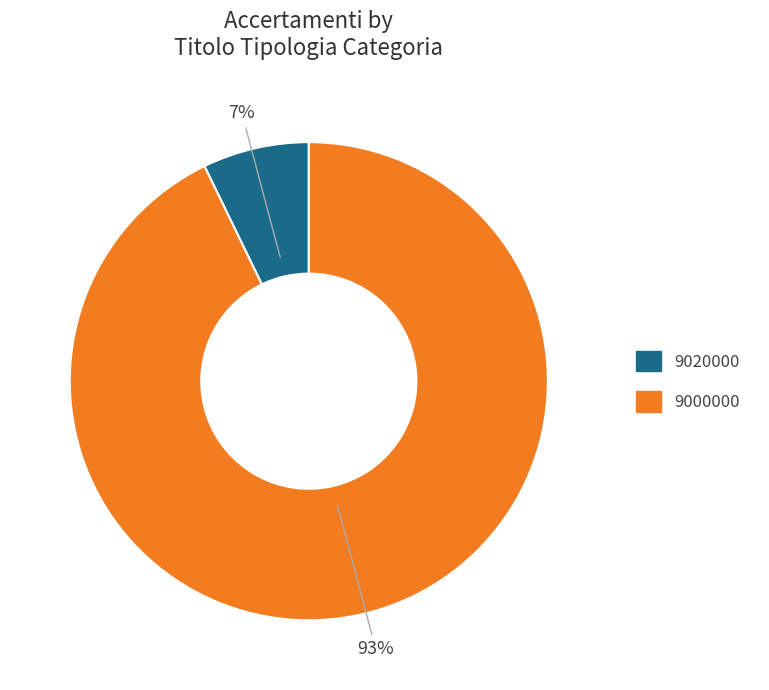

Is it true that 9000000 is 80% of the pie?

False